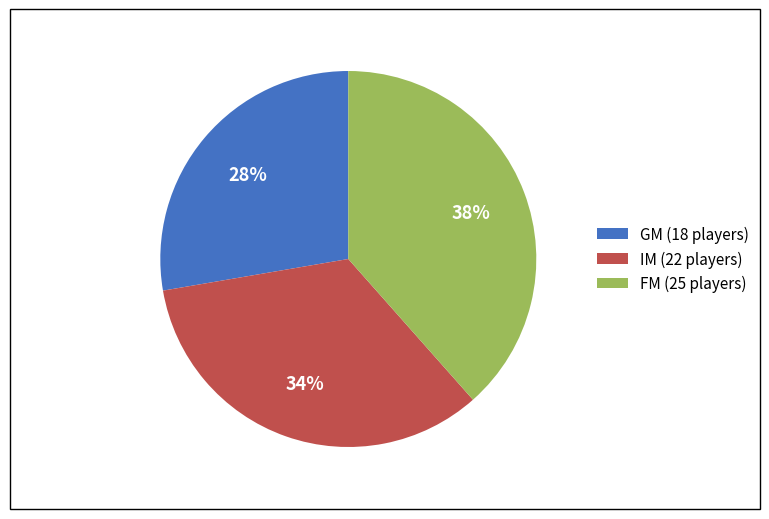

Do IM (22 players) and GM (18 players) together represent more than half of the pie?

Yes